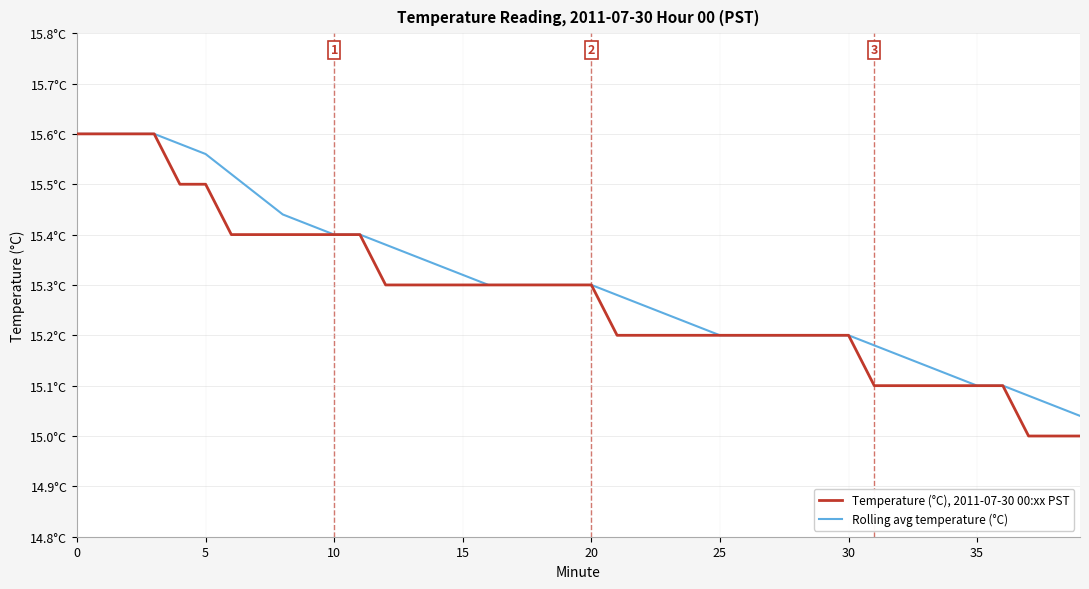

Reading left to right, list all the values displayed in this chart.

Temperature (°C), 2011-07-30 00:xx PST: 15.6	15.6	15.6	15.6	15.5	15.5	15.4	15.4	15.4	15.4	15.4	15.4	15.3	15.3	15.3	15.3	15.3	15.3	15.3	15.3	15.3	15.2	15.2	15.2	15.2	15.2	15.2	15.2	15.2	15.2	15.2	15.1	15.1	15.1	15.1	15.1	15.1	15.0	15.0	15.0
Rolling avg temperature (°C): 15.6	15.6	15.6	15.6	15.6	15.6	15.5	15.5	15.4	15.4	15.4	15.4	15.4	15.4	15.3	15.3	15.3	15.3	15.3	15.3	15.3	15.3	15.3	15.2	15.2	15.2	15.2	15.2	15.2	15.2	15.2	15.2	15.2	15.1	15.1	15.1	15.1	15.1	15.1	15.0